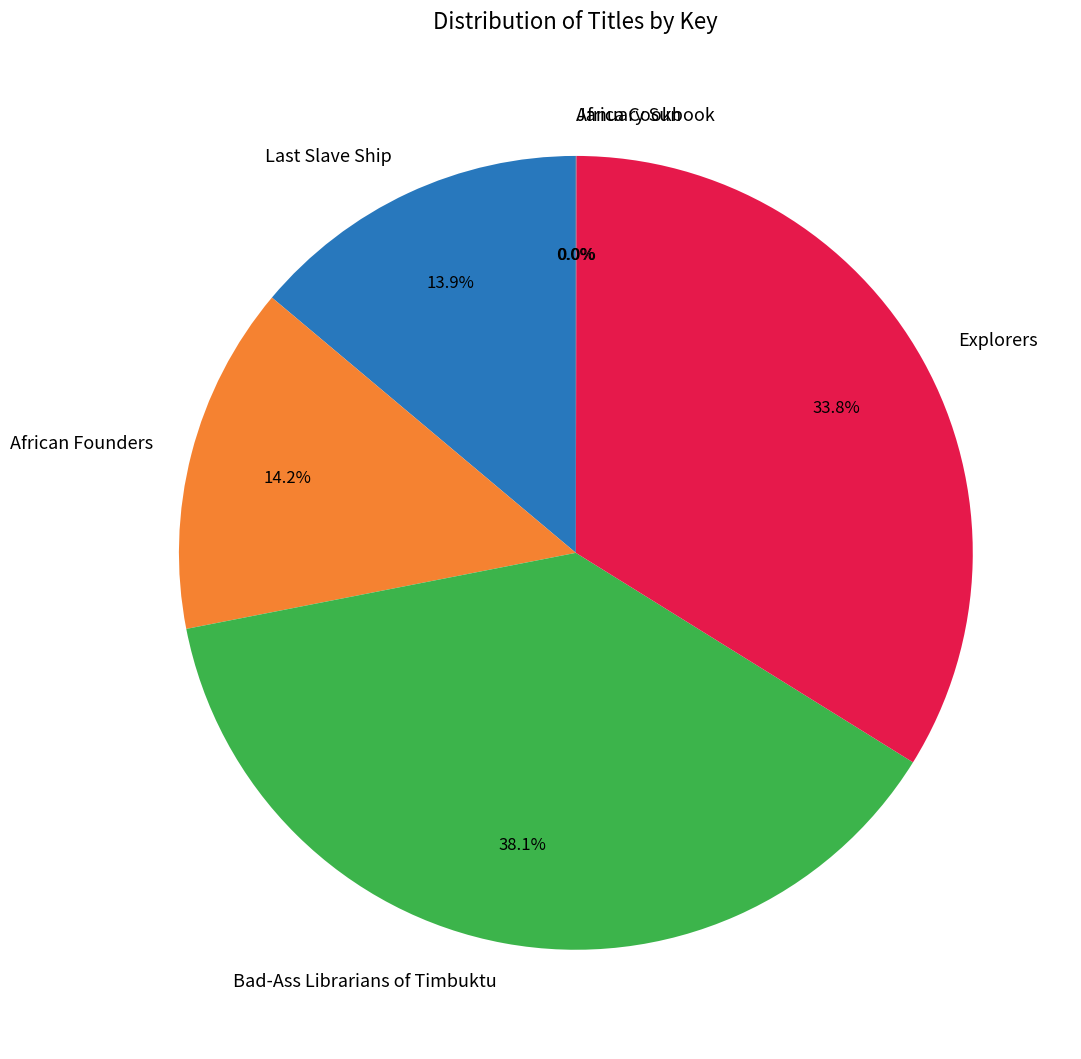

What is the largest slice in the pie chart?

Bad-Ass Librarians of Timbuktu